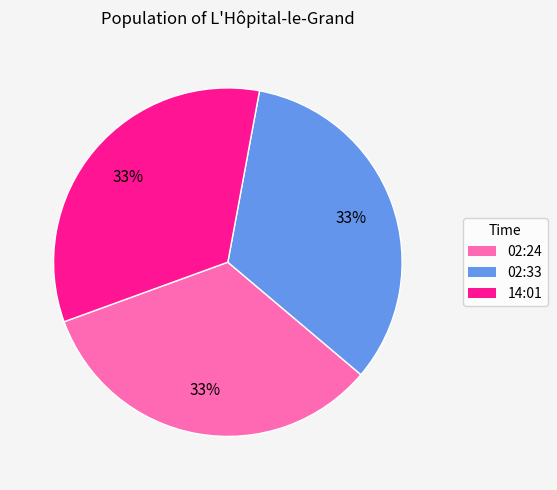

To the nearest percent, what portion does 14:01 represent?

33%